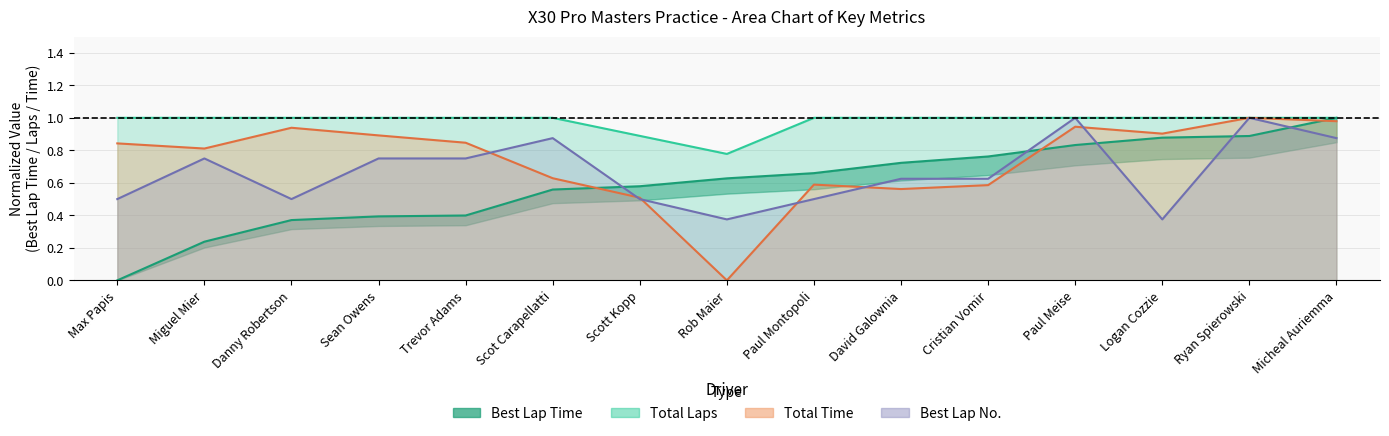

True or false: Total Laps and Total Time intersect in this chart.

False